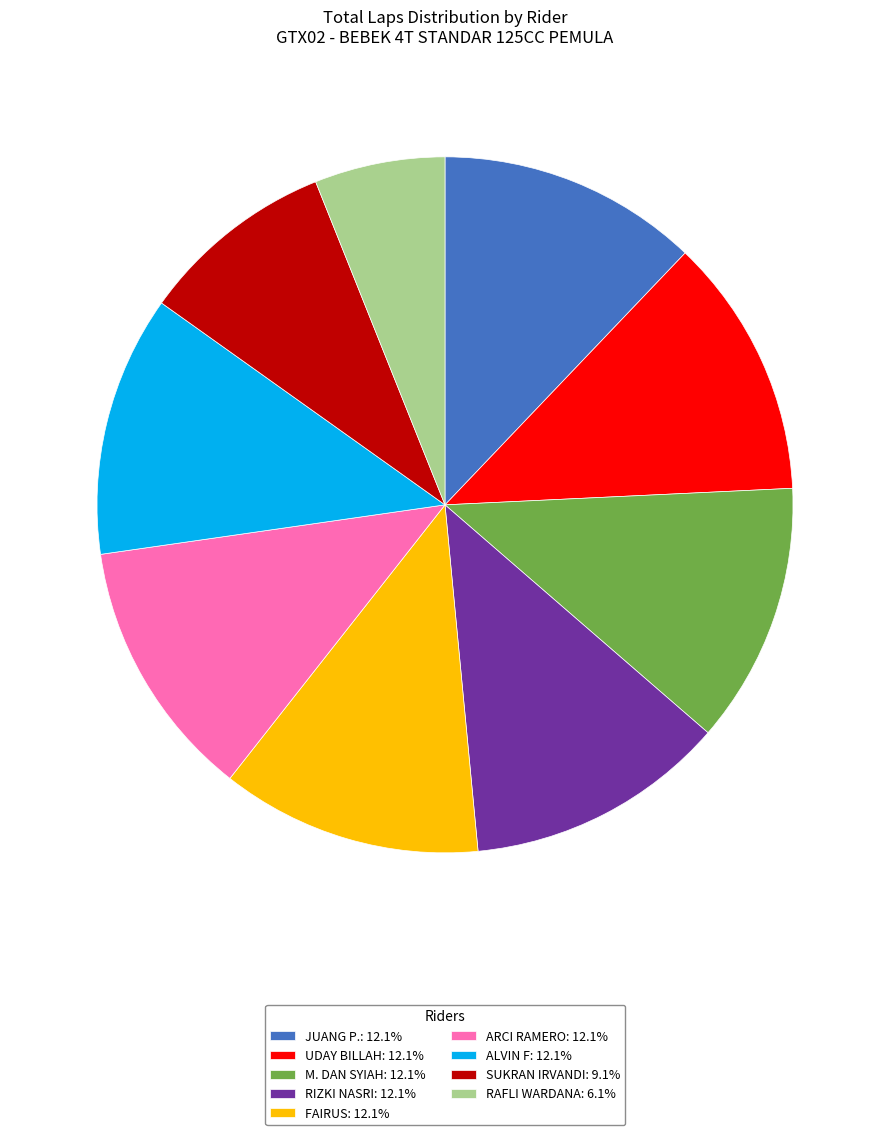

Approximately how many times larger is the value at M. DAN SYIAH compared to RIZKI NASRI?

1.0